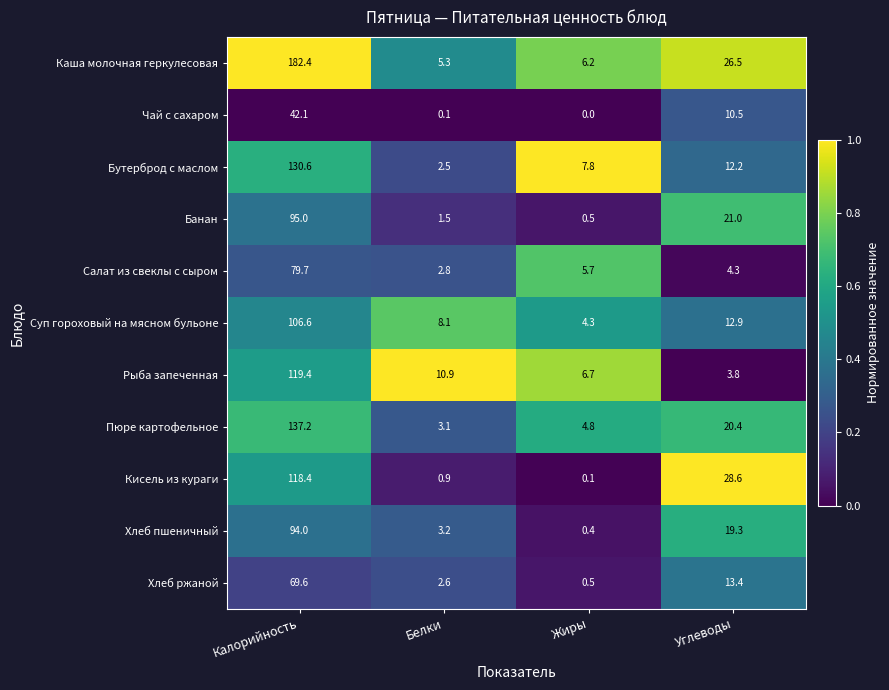

At which label is Кисель из кураги closest to 59?

Углеводы